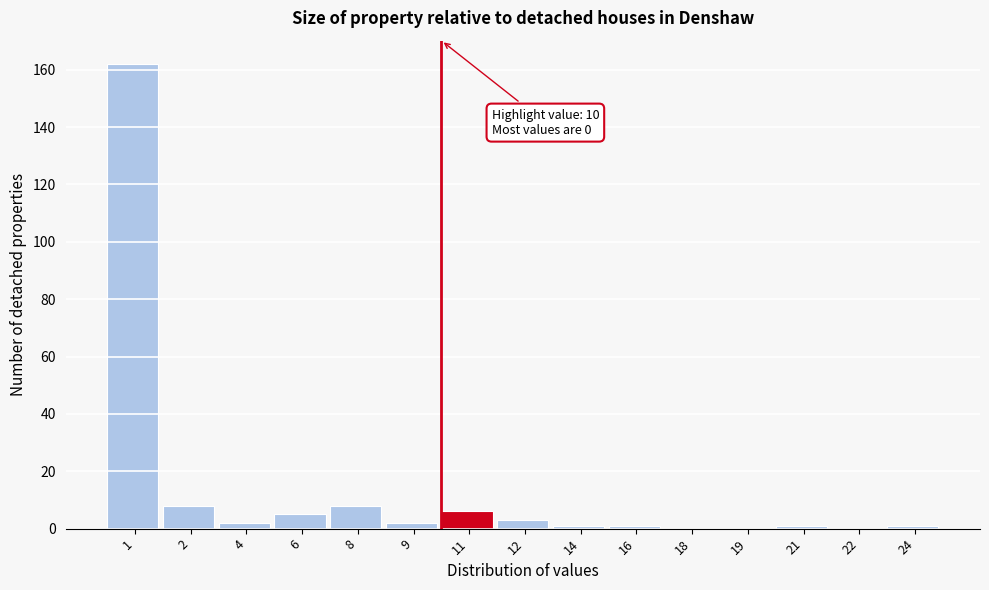

Reading right to left, what are all the values shown in this chart?

24=1	22=0	21=1	19=0	18=0	16=1	14=1	12=3	11=6	9=2	8=8	6=5	4=2	2=8	1=162